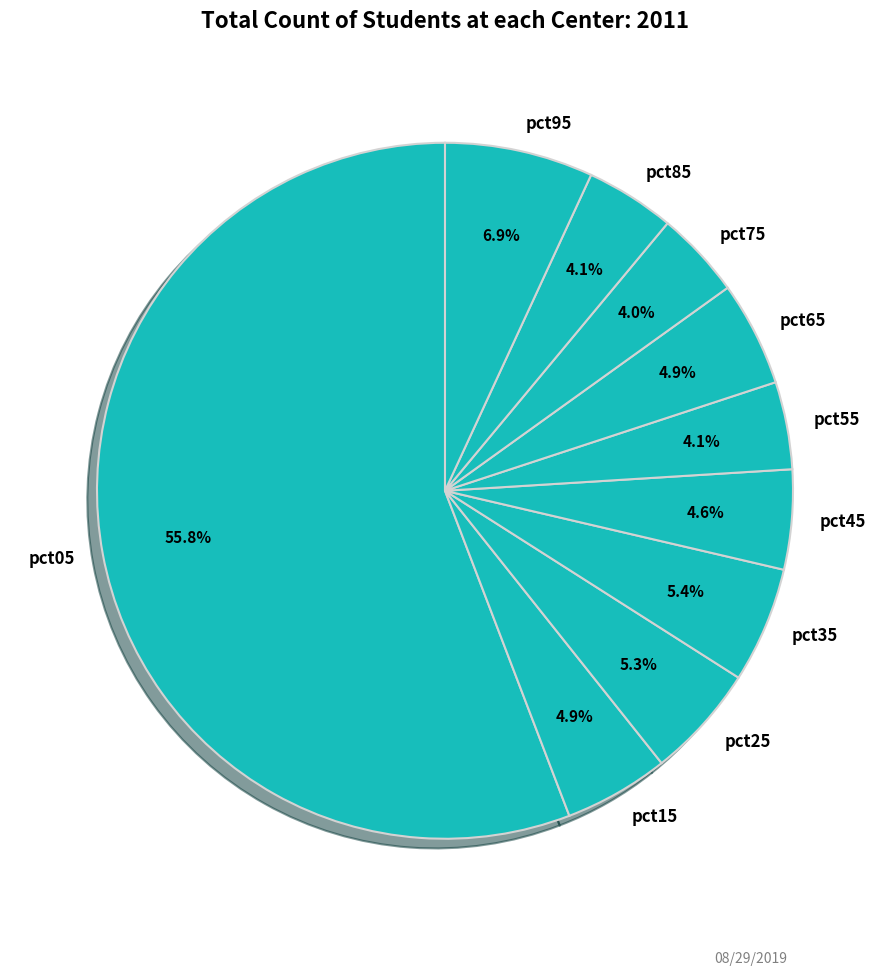

The pct25 slice represents 1% of the pie. True or false?

False